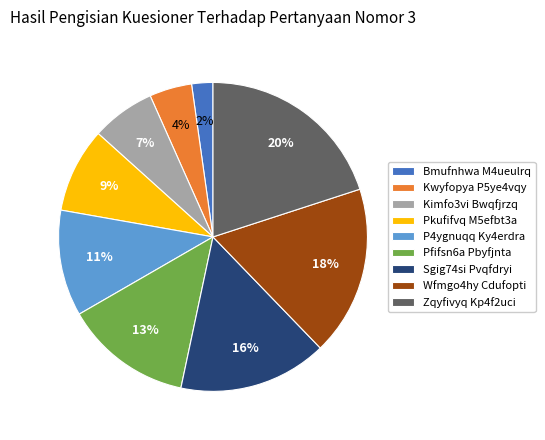

True or false: Pfifsn6a Pbyfjnta accounts for 20% of the total.

False